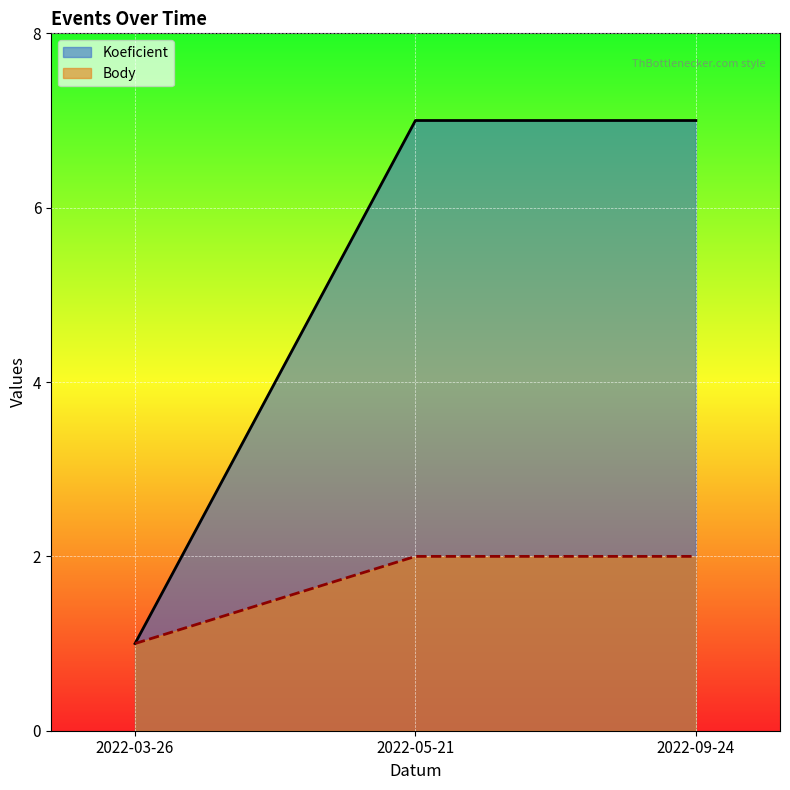

Between 2022-05-21 and 2022-03-26, which is larger?

2022-05-21